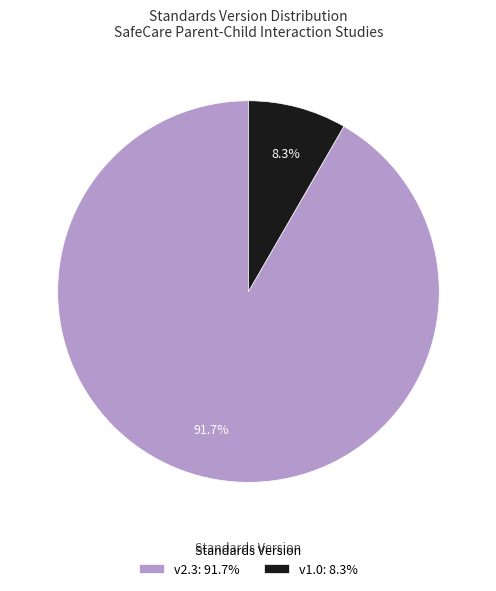

Combined, what portion of the pie is v2.3: 91.7% and v1.0: 8.3%?

100.0%